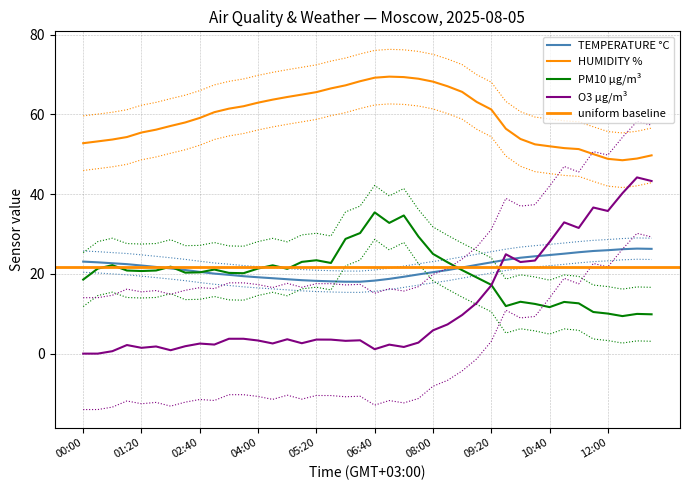

The value of PM10 µg/m³ at 2025-08-05 06:20 is 30.2. True or false?

True